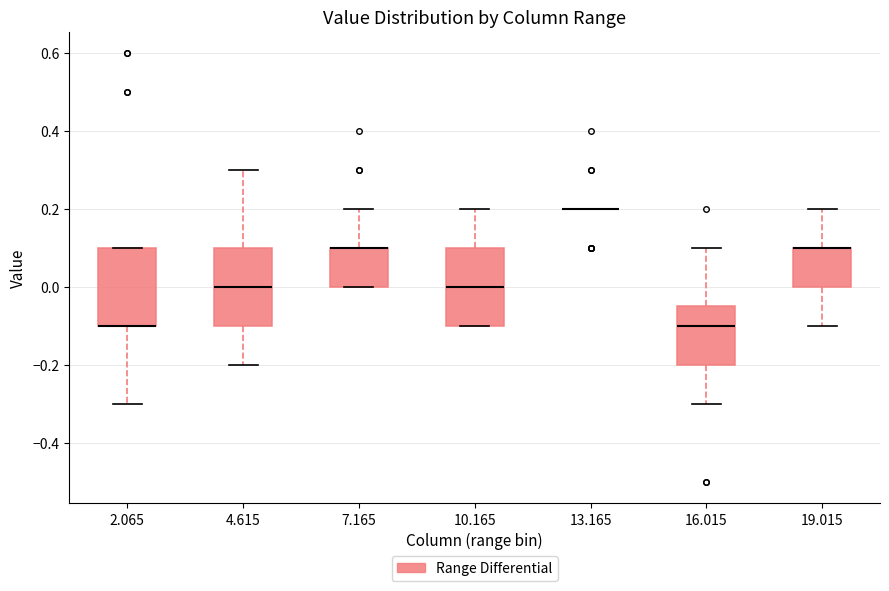

Where is the upper edge of the box at x = 2.065 on the y-axis? The values are not printed on the chart, so give them approximately, as read against the axis.

0.10